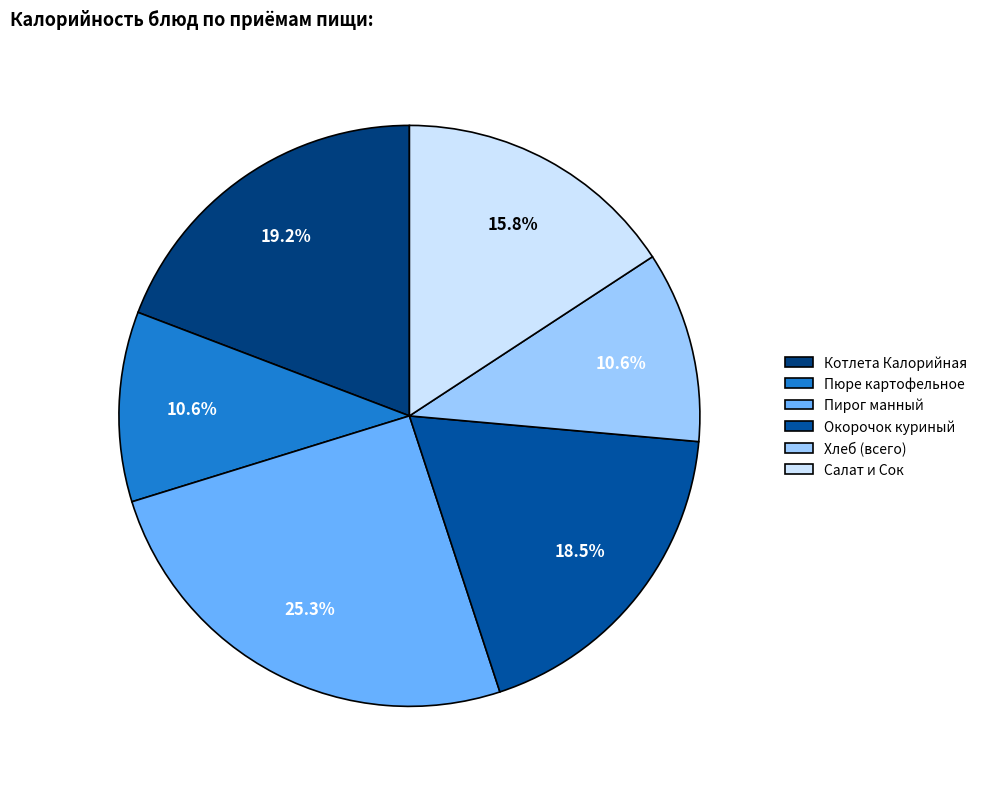

What is the total percentage of Пюре картофельное and Котлета Калорийная?

29.8%